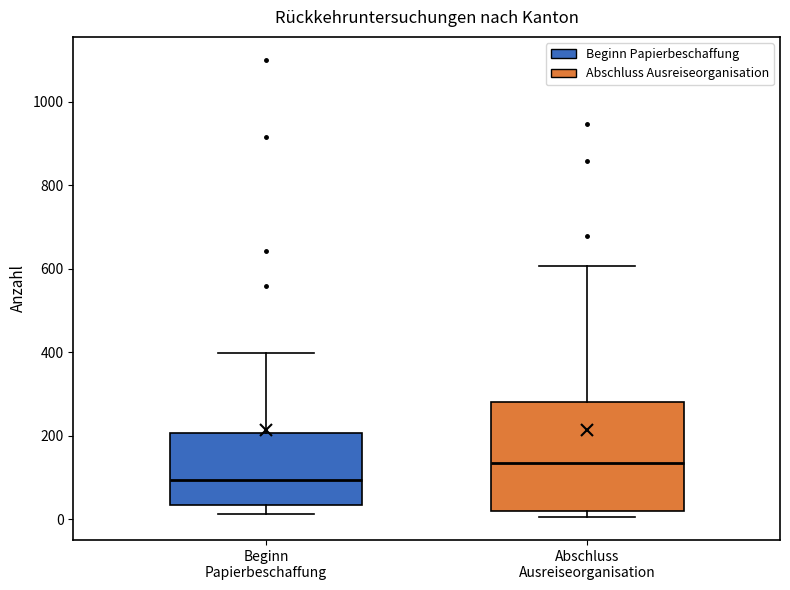

Reading left to right, transcribe this box plot: for each box, give where its median line is, the range the box spans, and where its two whiskers end, as read against the y-axis. The values are not printed on the chart, so give them approximately, as read against the axis.

Beginn Papierbeschaffung: median 100, box 40 to 200, whiskers 20 to 400
Abschluss Ausreiseorganisation: median 140, box 20 to 280, whiskers 0 to 600